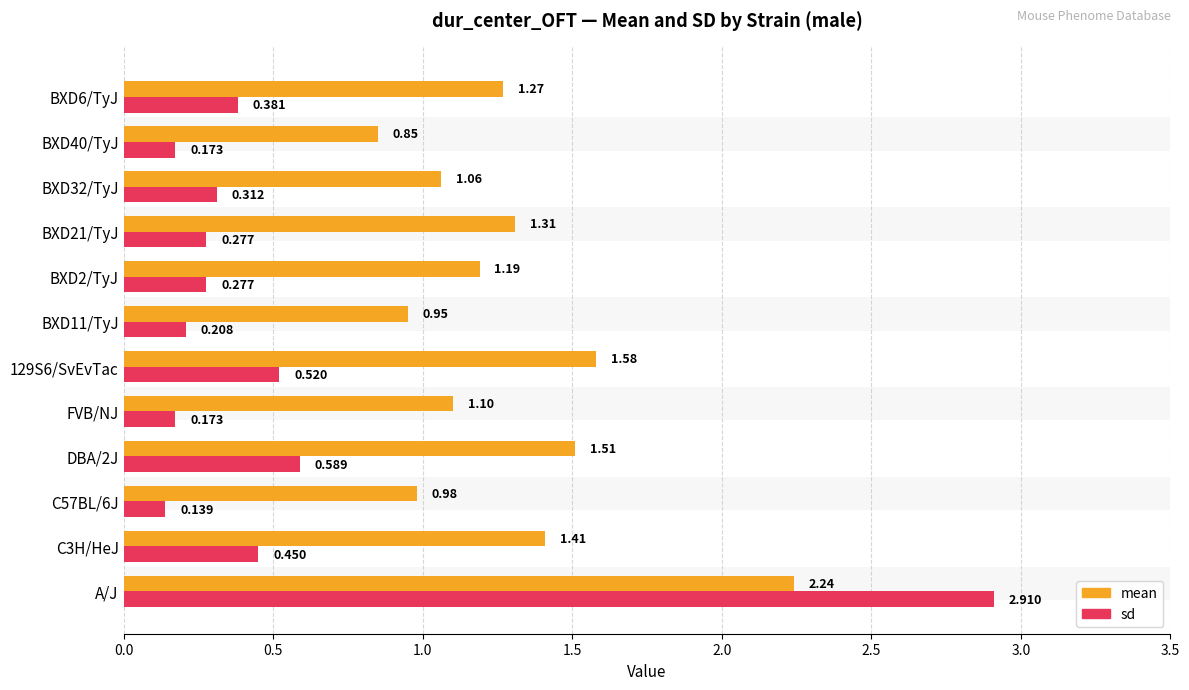

How many bars are there in each group?

2